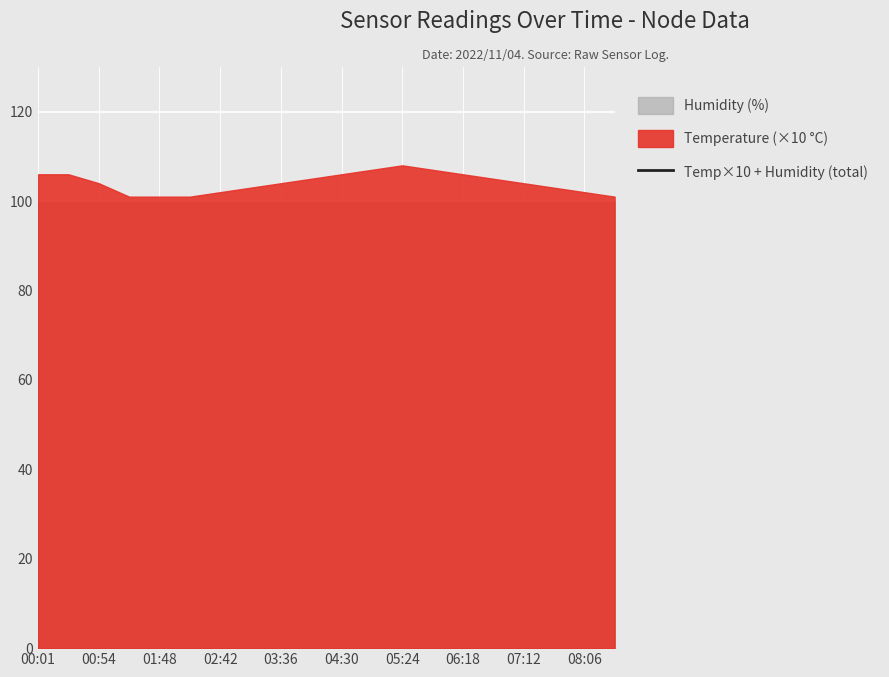

The chart shows a value of 355.4 at 06:18. True or false?

False